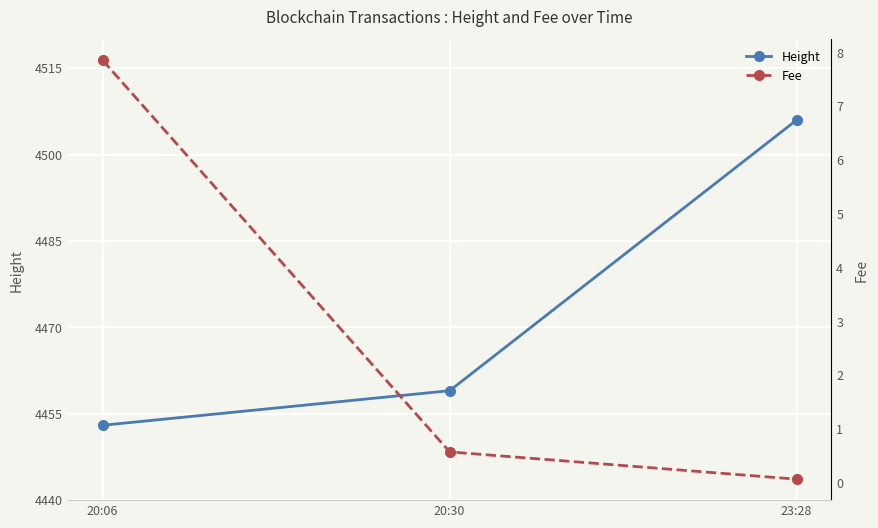

True or false: Fee has a value of 3.6 at 20:06.

False